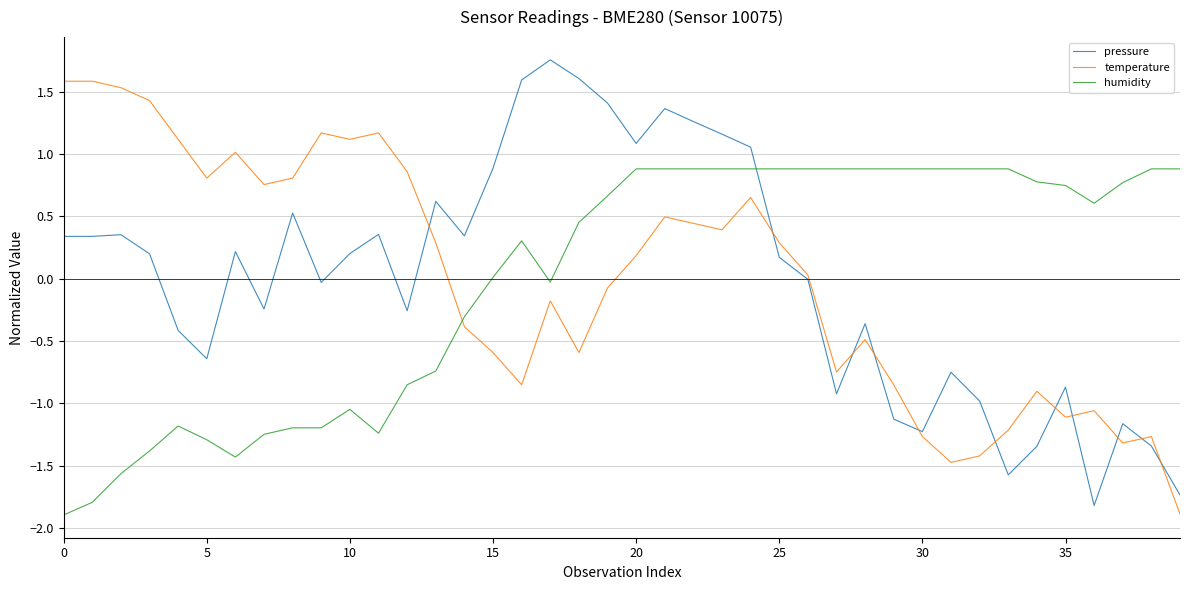

True or false: temperature has more than 1 interior local peaks.

True